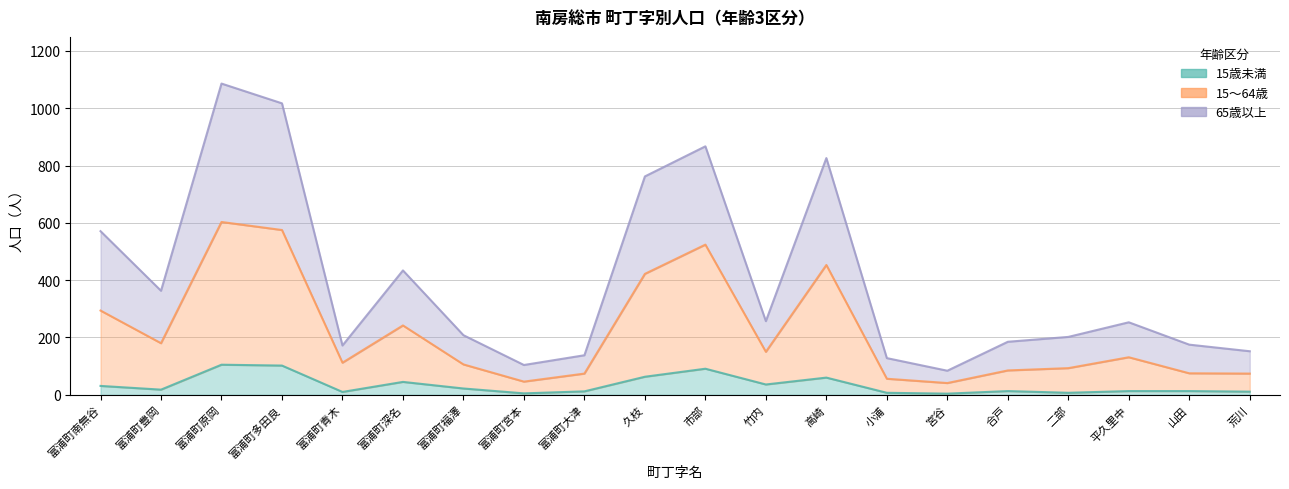

Reading right to left, transcribe all the data shown in this chart.

15歳未満: 荒川=11	山田=13	平久里中=13	二部=7	合戸=13	宮谷=4	小浦=7	高崎=60	竹内=36	市部=91	久枝=63	富浦町大津=12	富浦町宮本=5	富浦町福澤=22	富浦町深名=45	富浦町青木=10	富浦町多田良=102	富浦町原岡=105	富浦町豊岡=18	富浦町南無谷=31
15～64歳: 荒川=74	山田=75	平久里中=131	二部=93	合戸=85	宮谷=41	小浦=56	高崎=453	竹内=150	市部=524	久枝=422	富浦町大津=74	富浦町宮本=46	富浦町福澤=106	富浦町深名=242	富浦町青木=112	富浦町多田良=575	富浦町原岡=603	富浦町豊岡=180	富浦町南無谷=294
65歳以上: 荒川=152	山田=175	平久里中=253	二部=202	合戸=185	宮谷=84	小浦=128	高崎=826	竹内=257	市部=867	久枝=762	富浦町大津=138	富浦町宮本=104	富浦町福澤=208	富浦町深名=434	富浦町青木=172	富浦町多田良=1017	富浦町原岡=1086	富浦町豊岡=363	富浦町南無谷=571